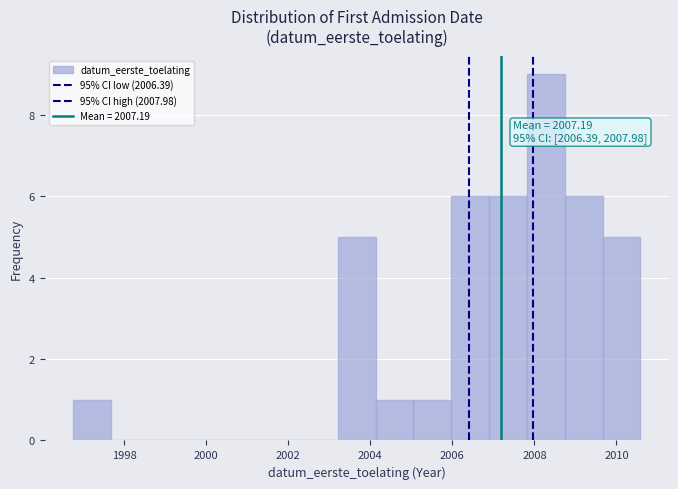

Over which range of the x-axis is the bar tallest?

2007.8 to 2008.8